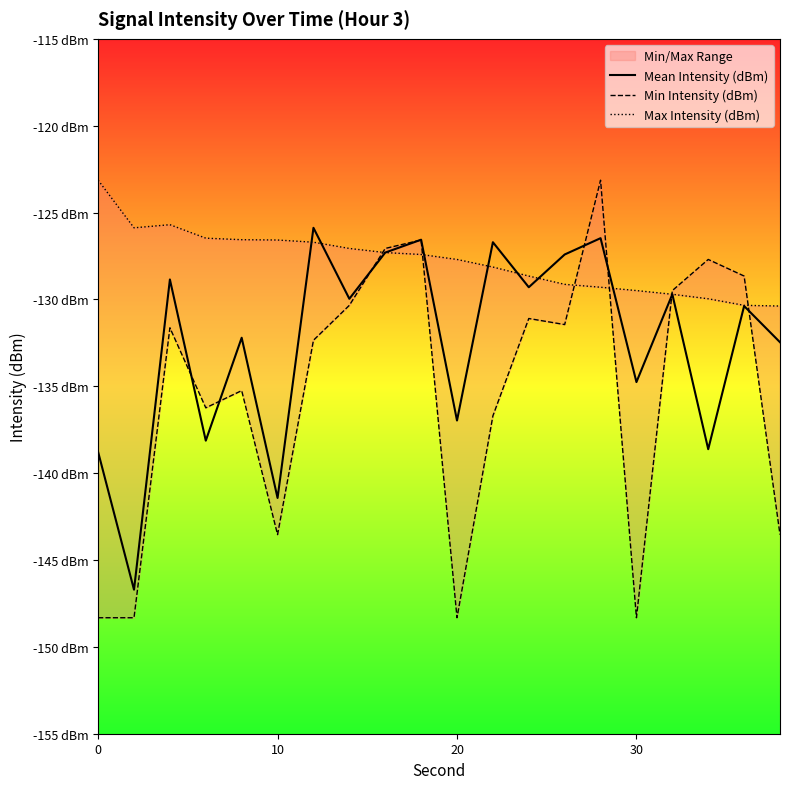

In Max Intensity (dBm), how many points are higher than both neighbors (excluding endpoints)?

1